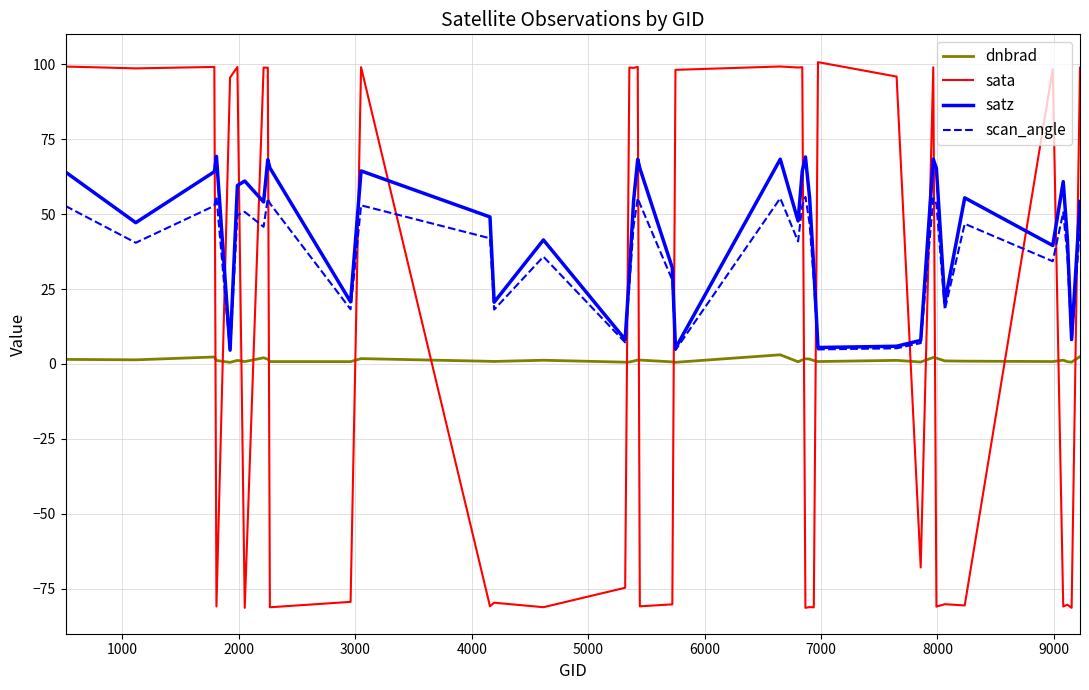

True or false: satz and dnbrad cross at least once.

False